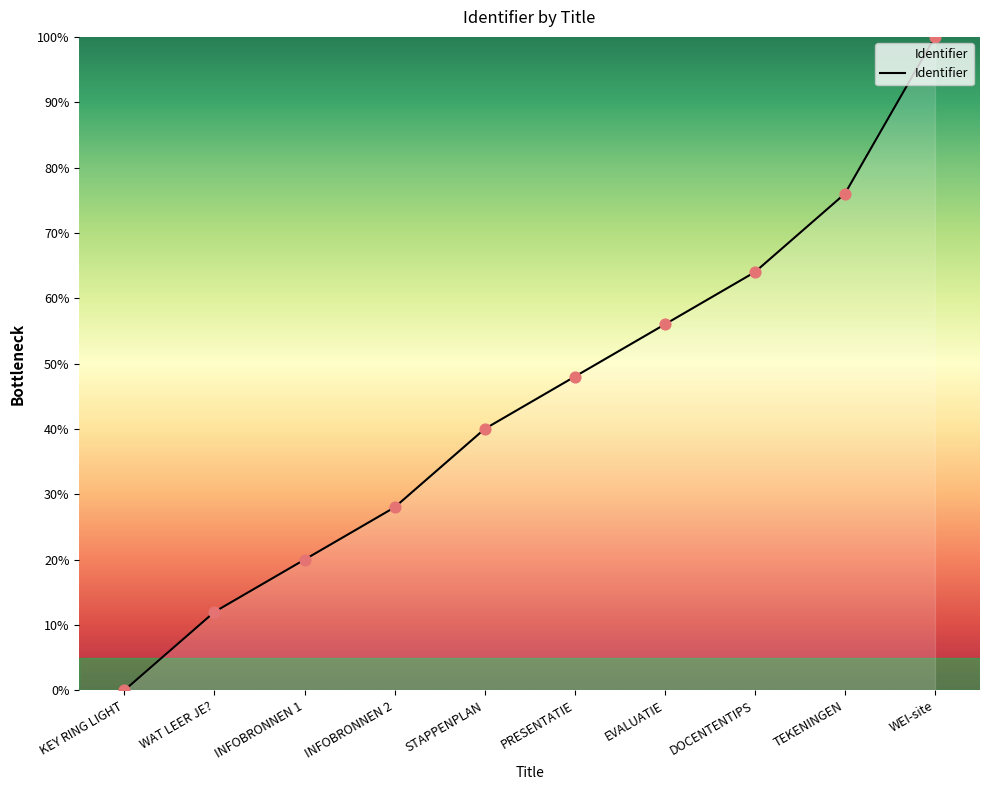

What is the ratio of the value at PRESENTATIE to the value at WAT LEER JE??

4.0